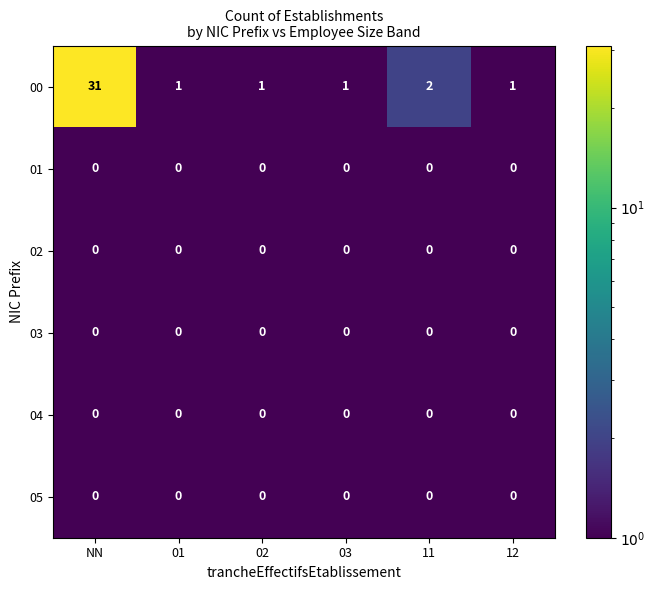

Which series has the largest total across all categories?

00